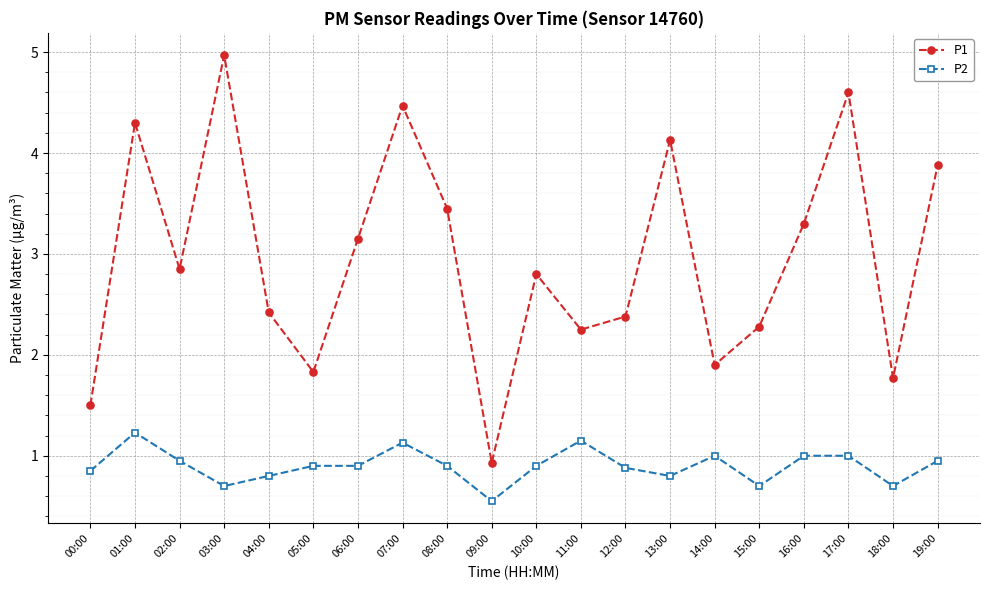

Which category has the highest value across all series?

03:00